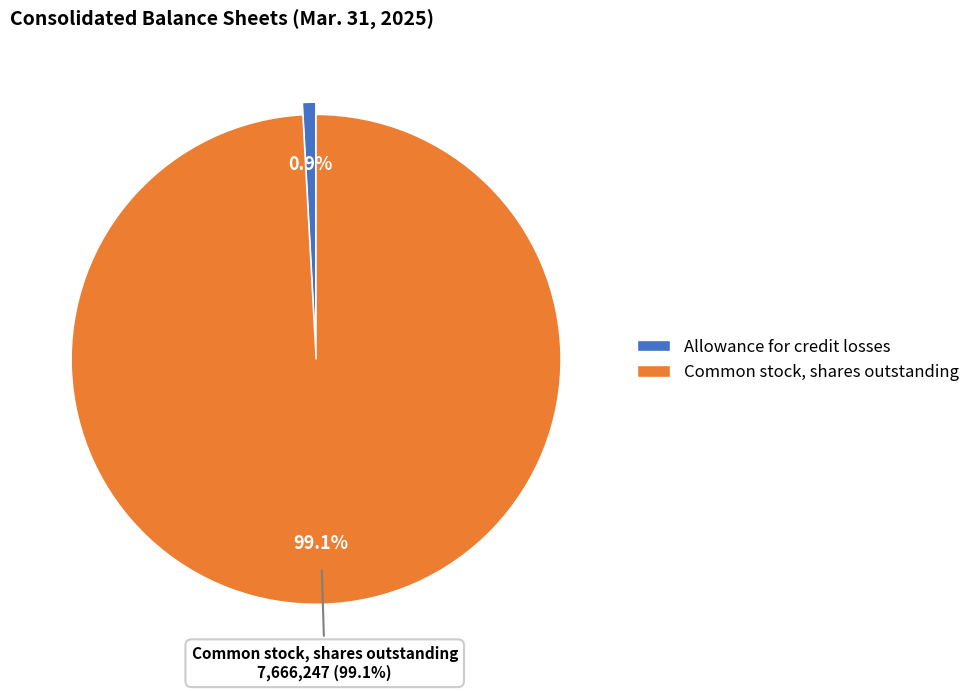

What is the largest slice in the pie chart?

Common stock, shares outstanding